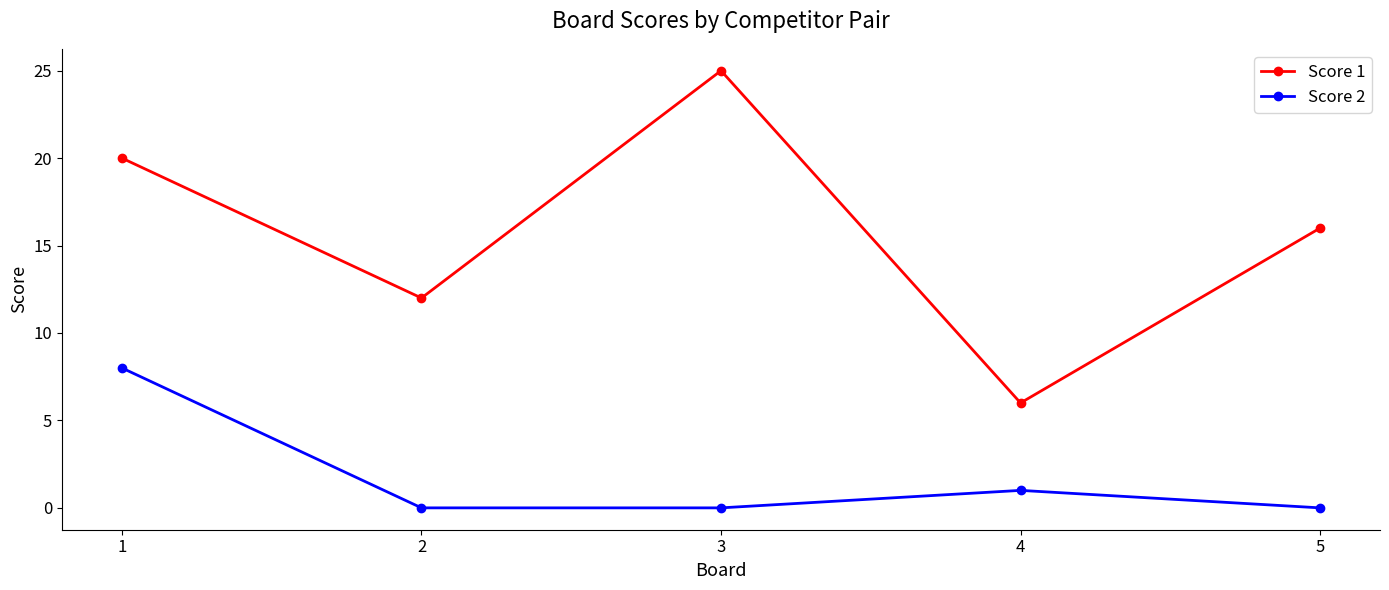

Reading left to right, list all the values displayed in this chart.

Score 1: 1=20	2=12	3=25	4=6	5=16
Score 2: 1=8	2=0	3=0	4=1	5=0